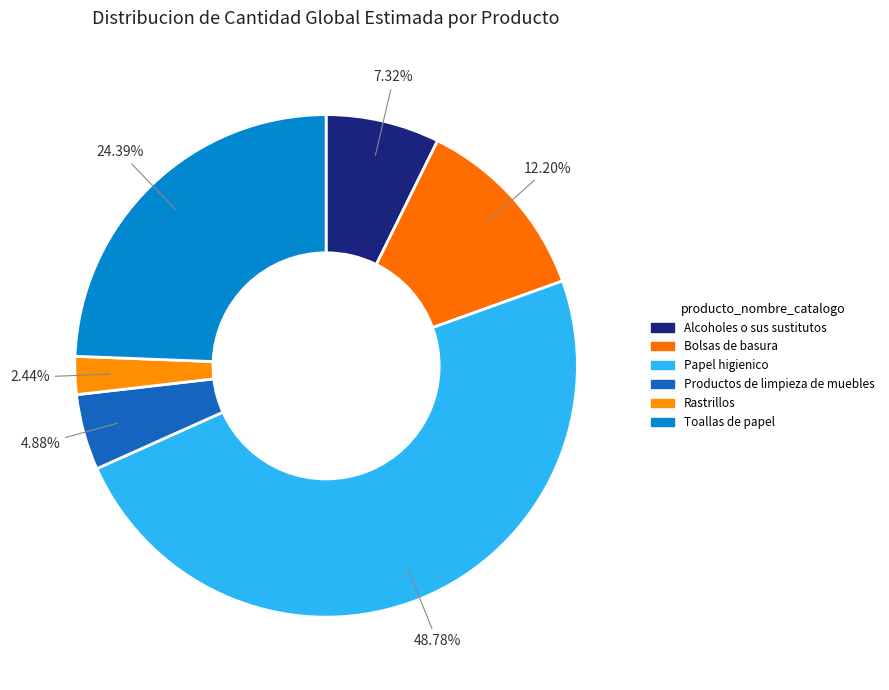

What portion of the pie excludes Bolsas de basura?

87.8%